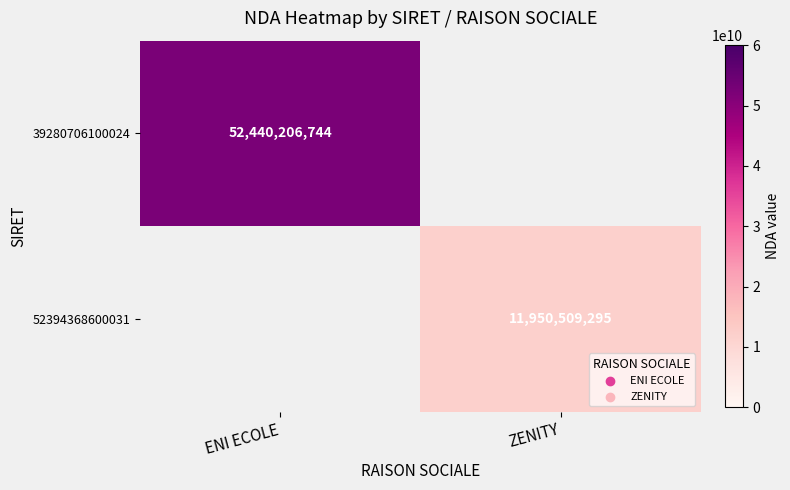

The 39280706100024 series shows 52440206744 at ENI ECOLE. True or false?

True